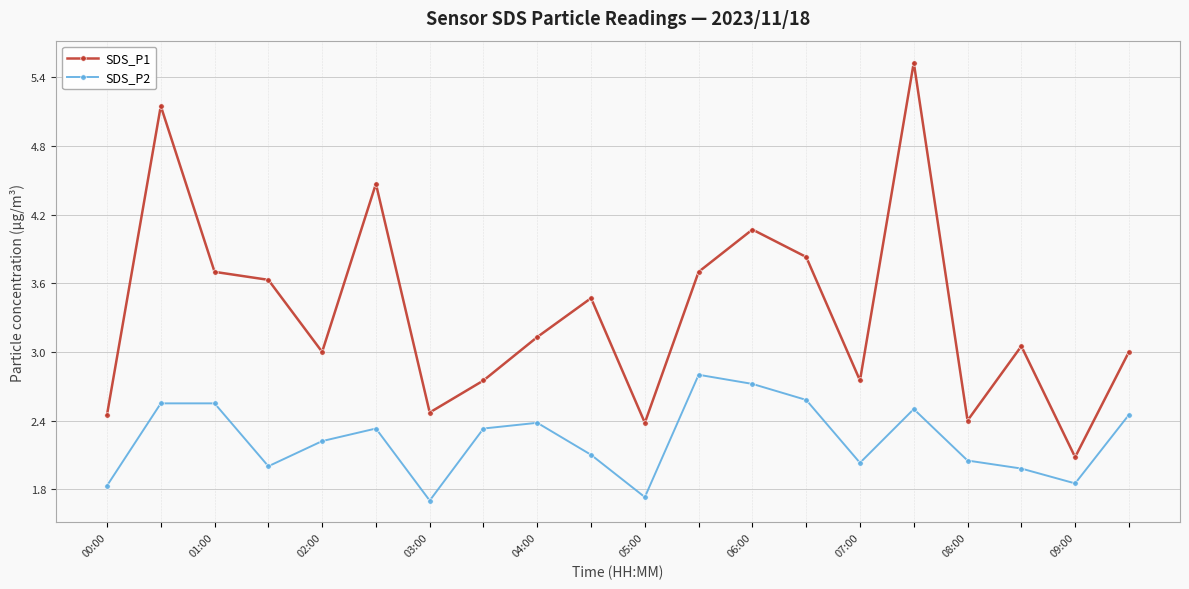

At how many categories does at least one series exceed 1?

20